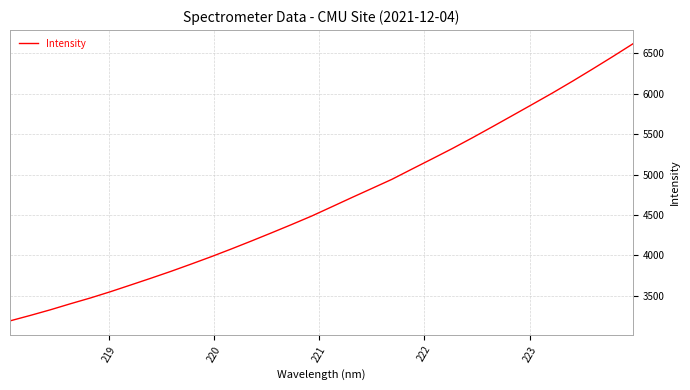

What is the maximum value shown in the chart?

6617.4